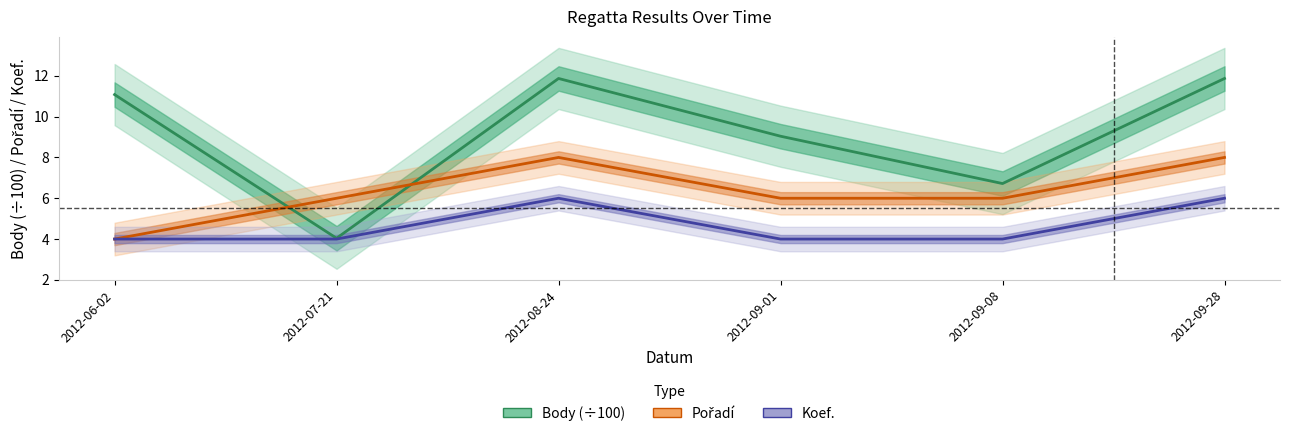

Is it true that Pořadí equals 8.4 at 2012-09-08?

False